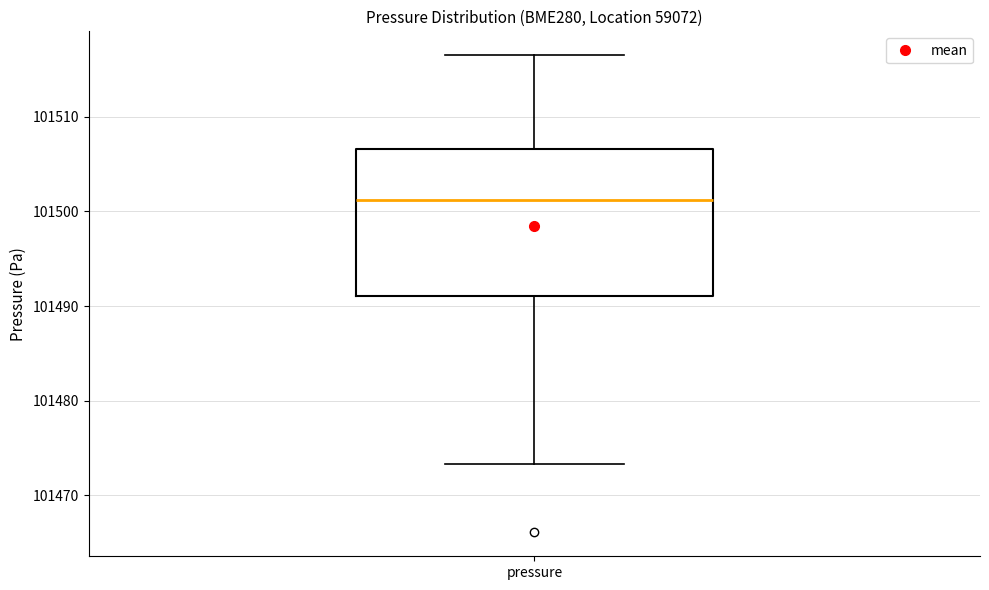

Where does the median line of the box for pressure sit on the y-axis? The values are not printed on the chart, so give them approximately, as read against the axis.

101501